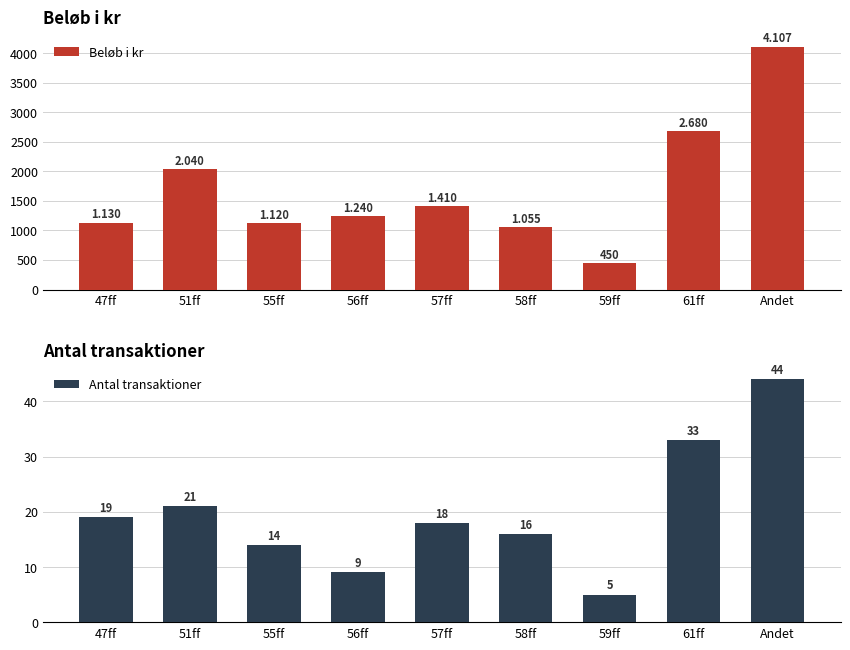

How many data points in Antal transaktioner are less than 18?

4